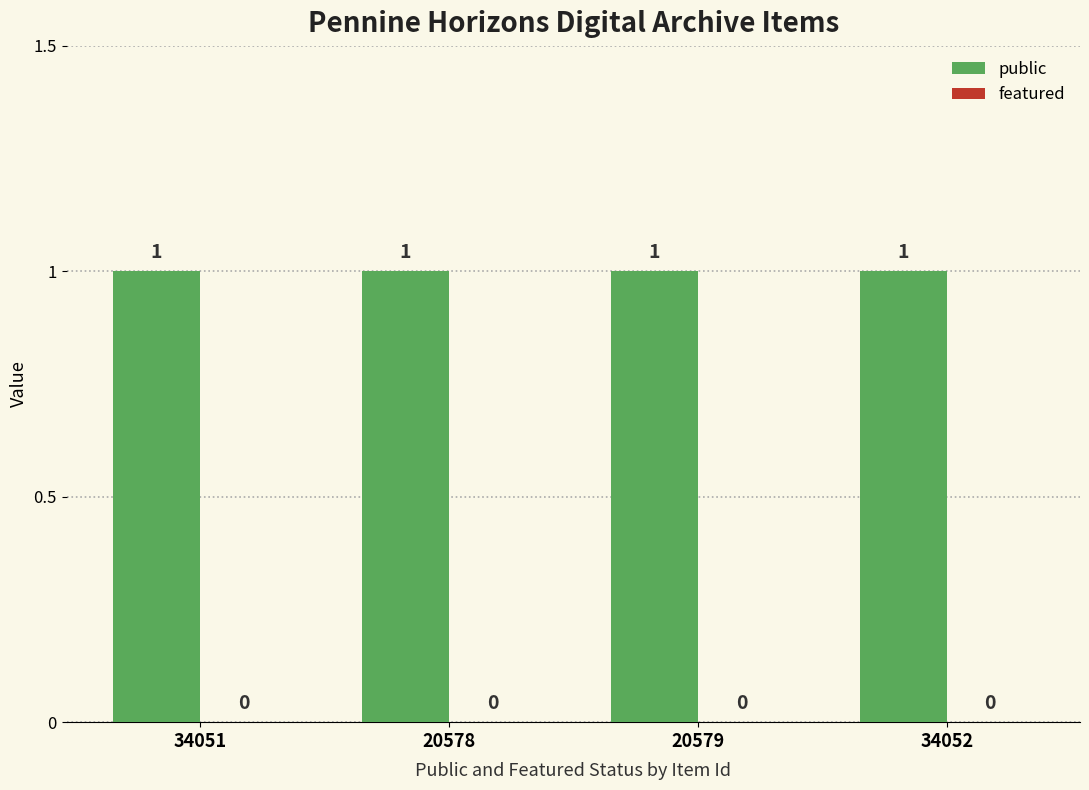

What is the maximum value shown in the chart?

1